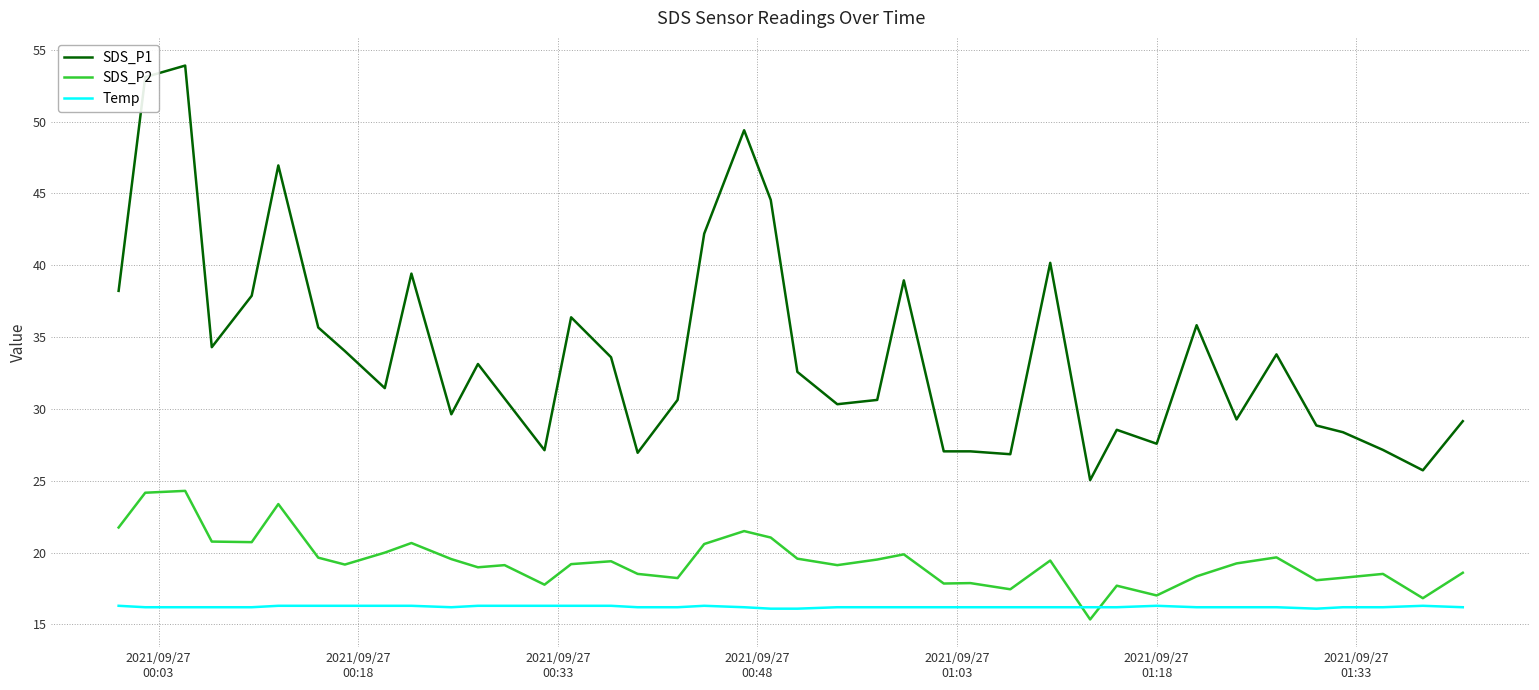

List the series in order of their peak value, highest first.

SDS_P1, SDS_P2, Temp